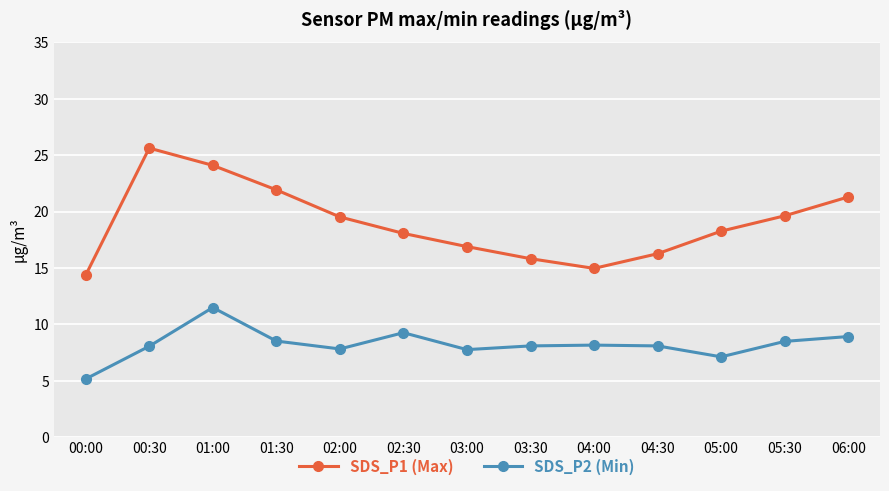

Between 02:00 and 04:30, which series saw the biggest shift?

SDS_P1 (Max)